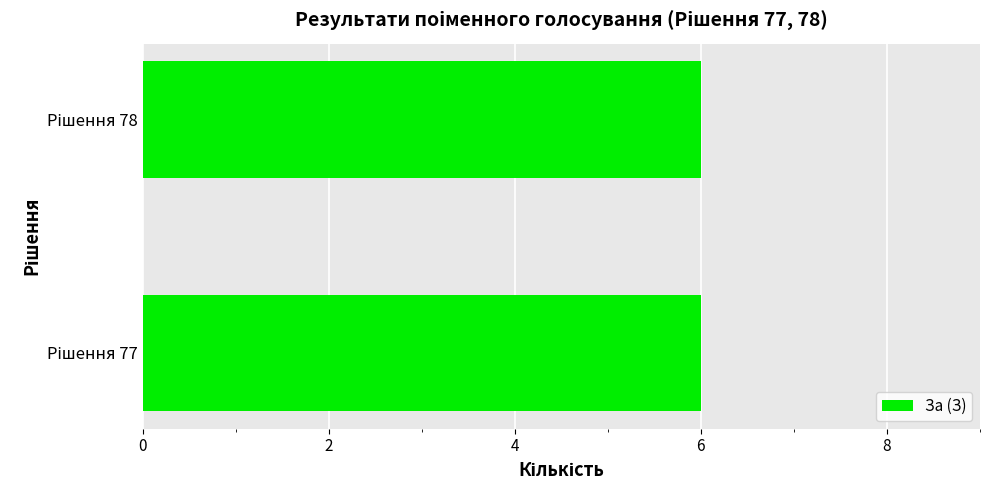

Which series has the largest range (max minus min)?

За (З)